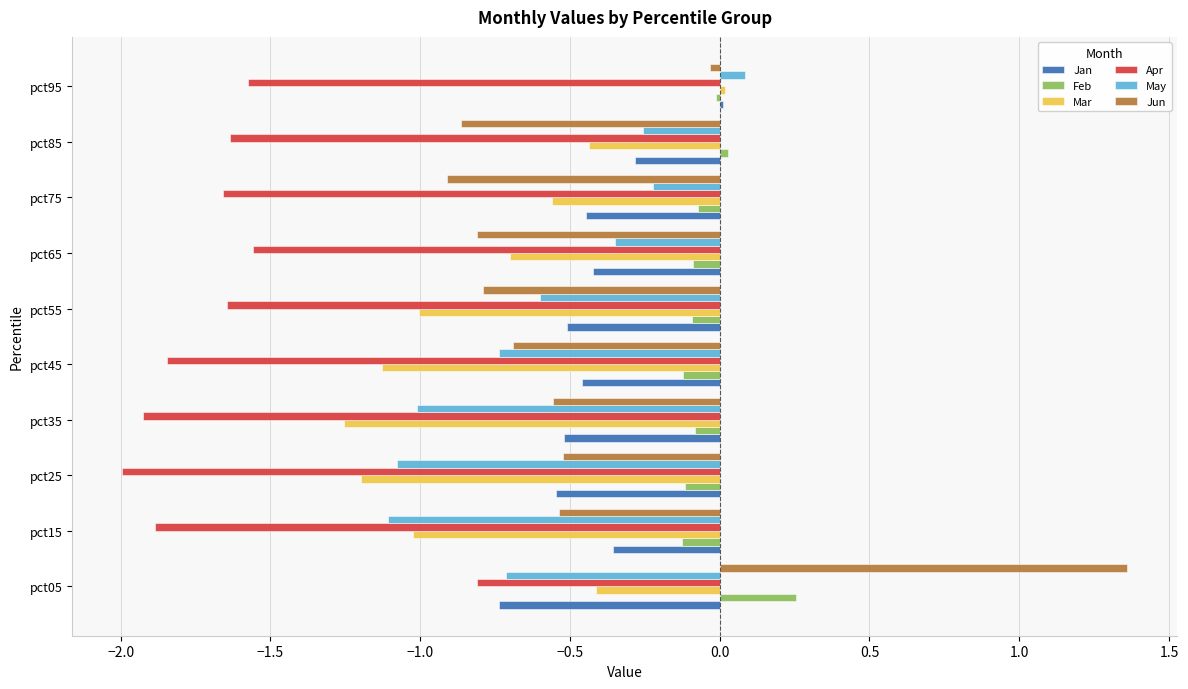

How many data points does each series have?

10